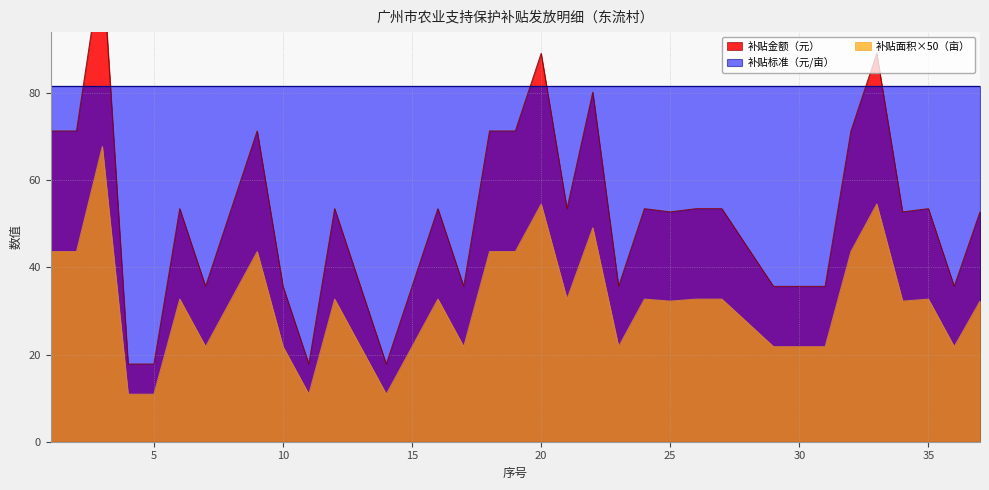

Where is the first local maximum for 补贴金额（元）?

3